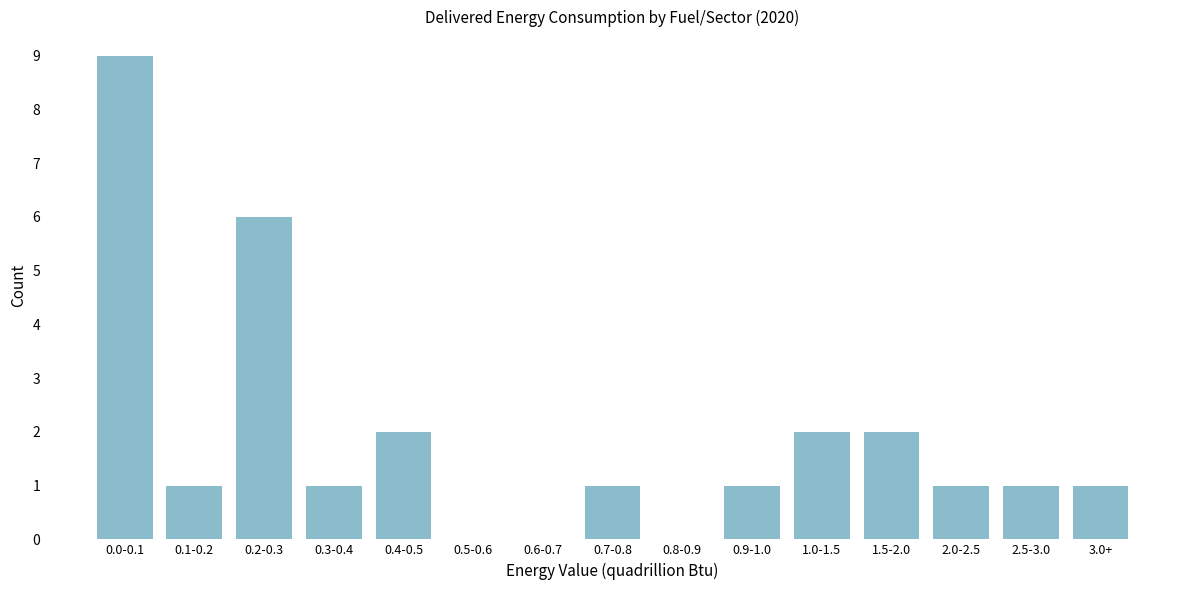

Reading right to left, list all the values displayed in this chart.

3.0+=1	2.5-3.0=1	2.0-2.5=1	1.5-2.0=2	1.0-1.5=2	0.9-1.0=1	0.8-0.9=0	0.7-0.8=1	0.6-0.7=0	0.5-0.6=0	0.4-0.5=2	0.3-0.4=1	0.2-0.3=6	0.1-0.2=1	0.0-0.1=9